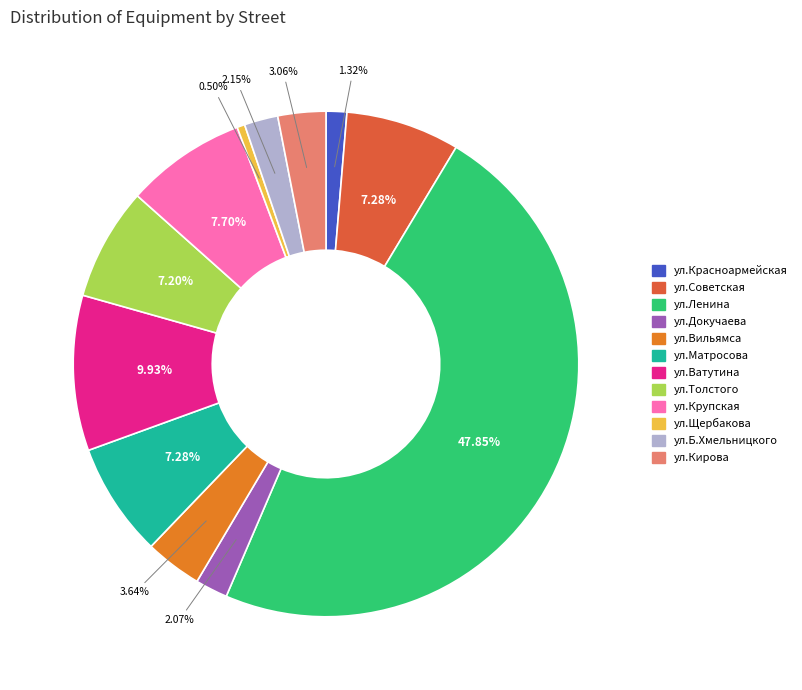

To the nearest percent, what is the combined percentage of ул.Крупская and ул.Б.Хмельницкого?

10%